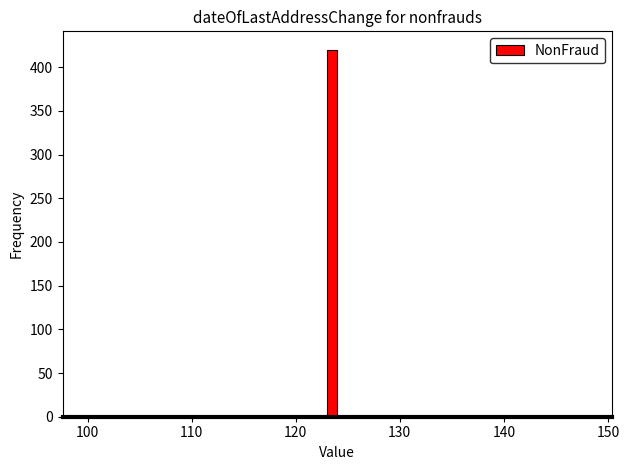

Read against the x-axis, roughly where is the centre of the tallest bar?

124